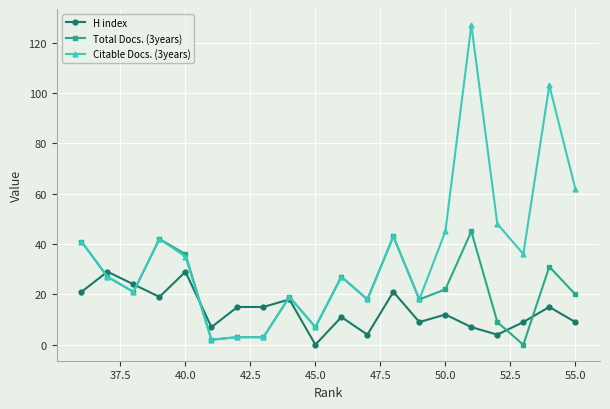

List the series in order of their overall mean, highest first.

Citable Docs. (3years), Total Docs. (3years), H index